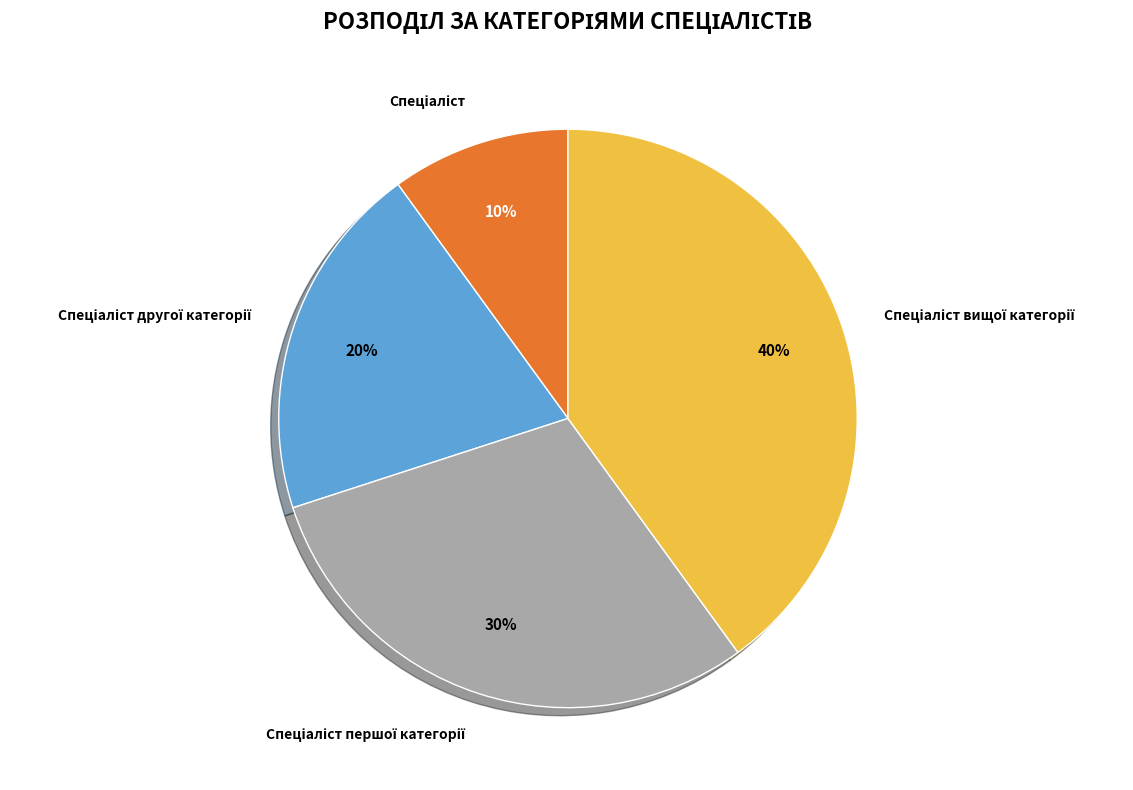

To the nearest percent, what is the average slice percentage?

25%